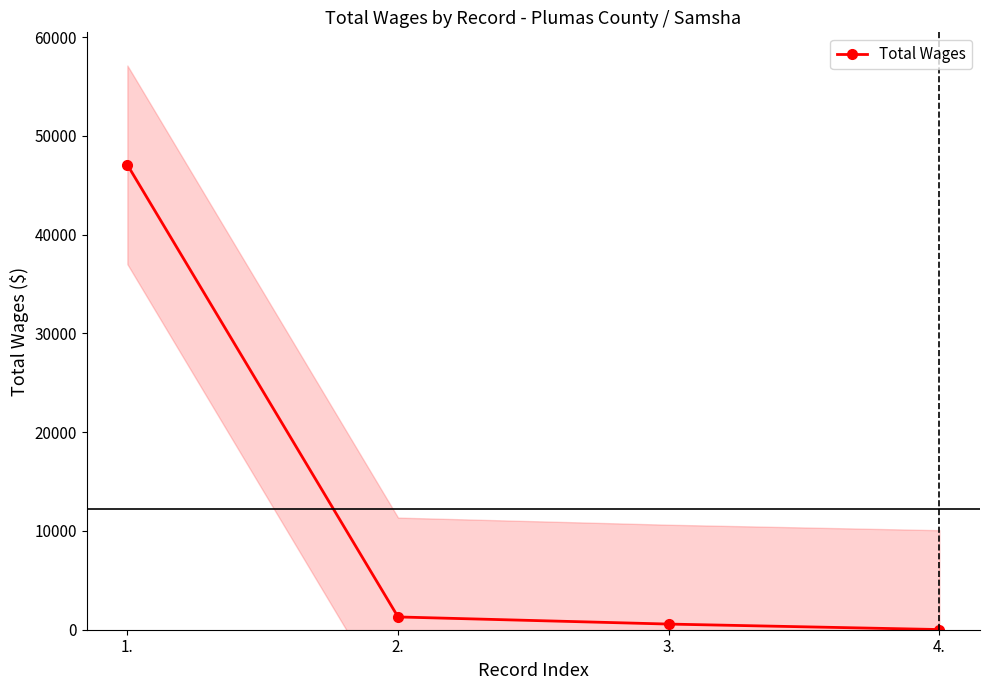

Count the number of categories in the chart.

4